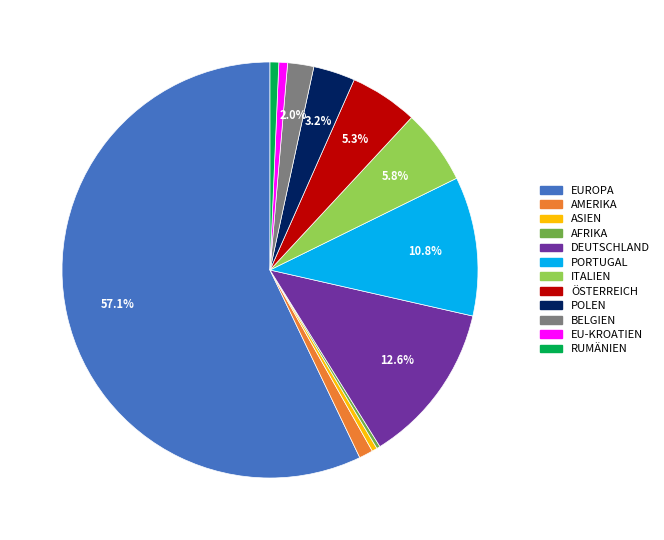

Does any single category account for the majority?

Yes